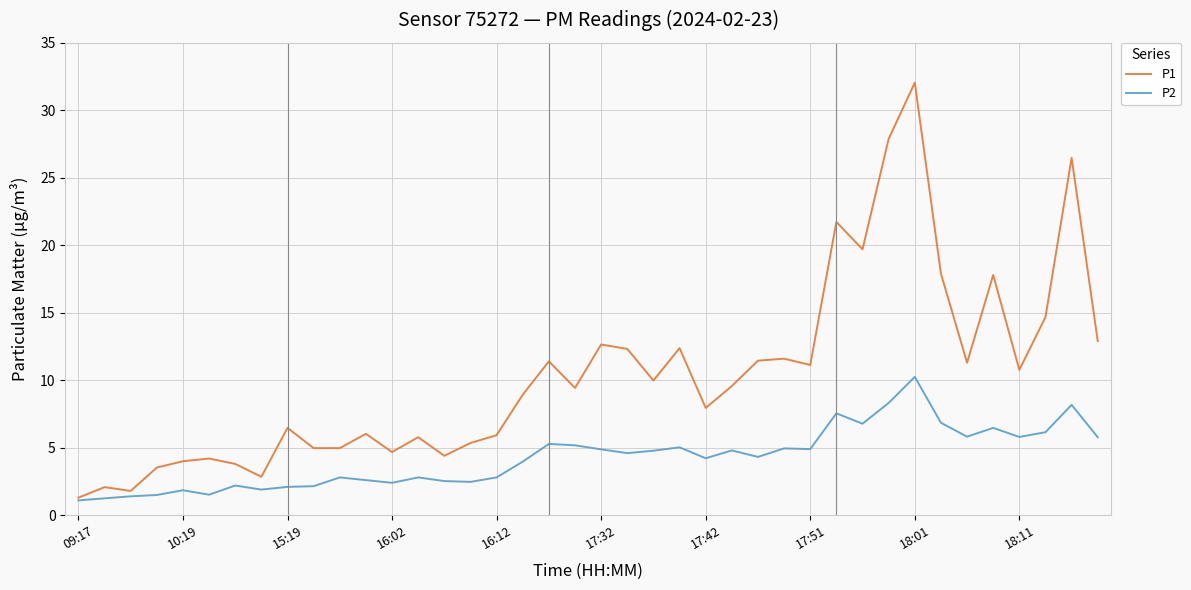

Which series has the largest range (max minus min)?

P1